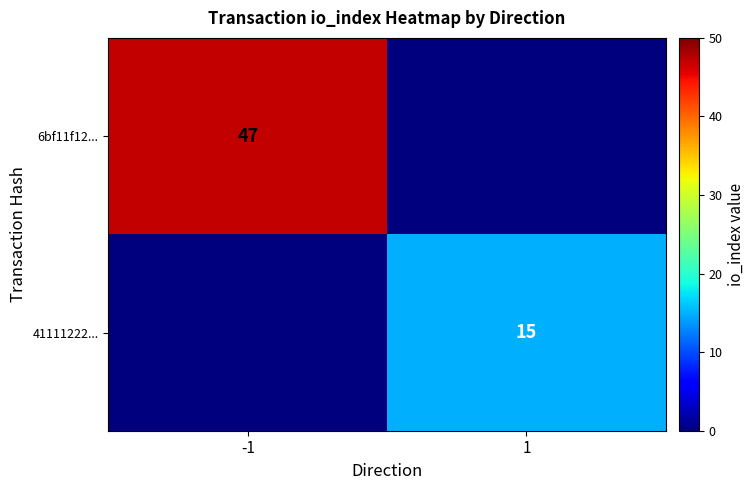

How many categories are shown in the chart?

2